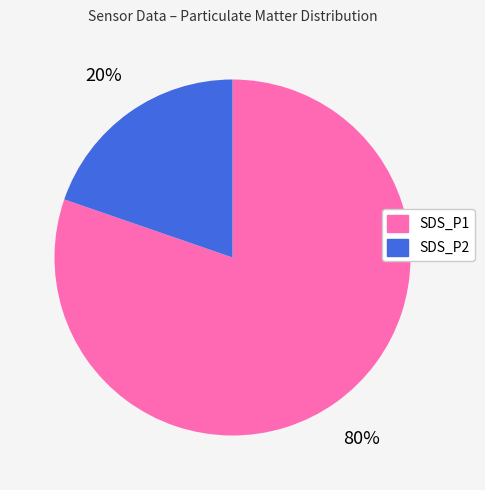

To the nearest percent, what is the combined percentage of SDS_P1 and SDS_P2?

100%